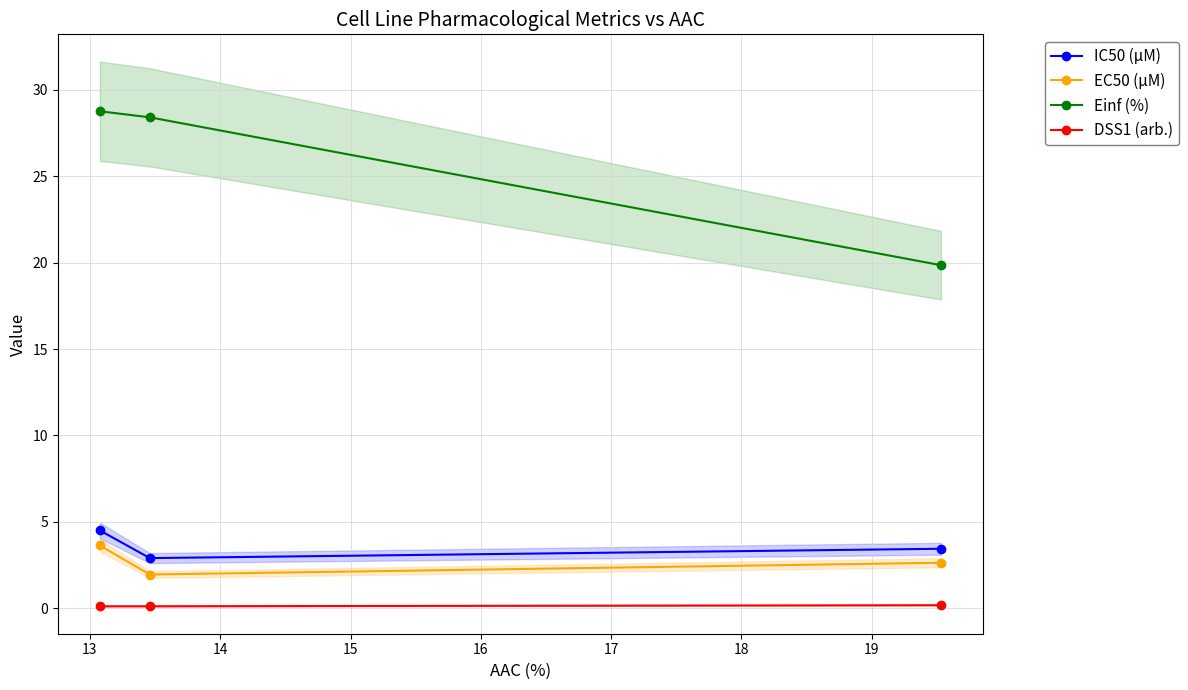

What is the maximum value shown in the chart?

28.8